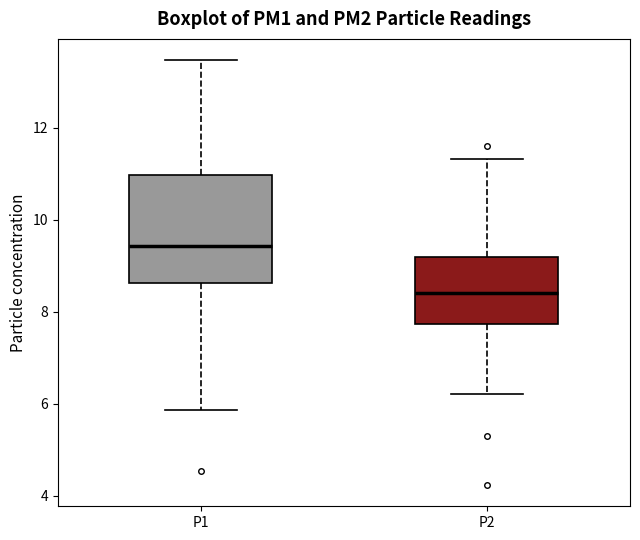

Which box is the tallest, from its lower edge to its upper edge?

P1